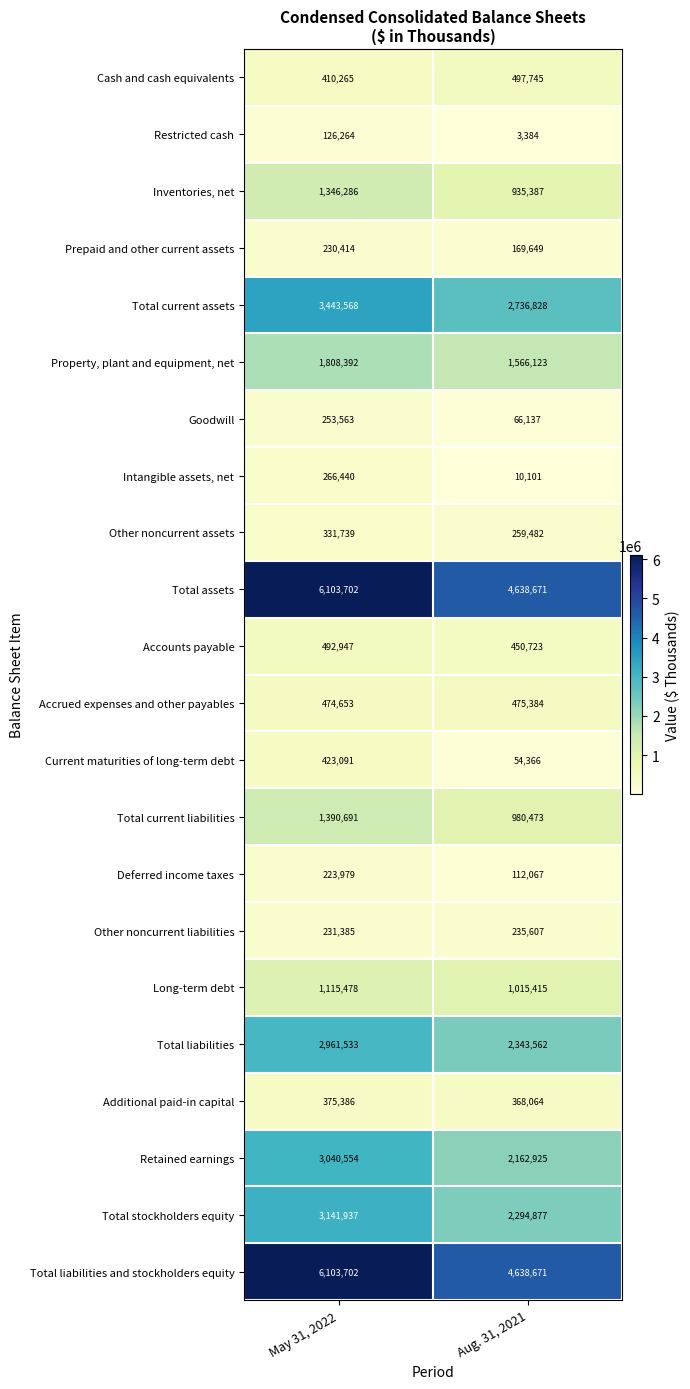

What is the difference between the highest and lowest values at May 31, 2022?

5977438